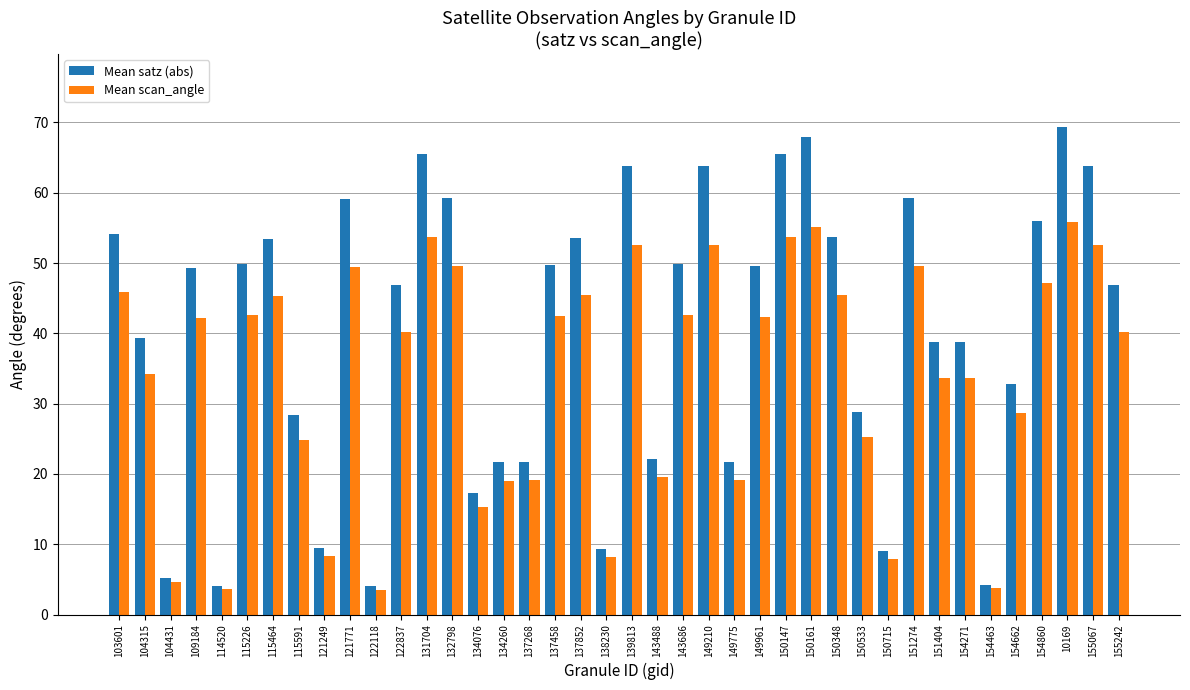

What is the maximum value shown in the chart?

69.3